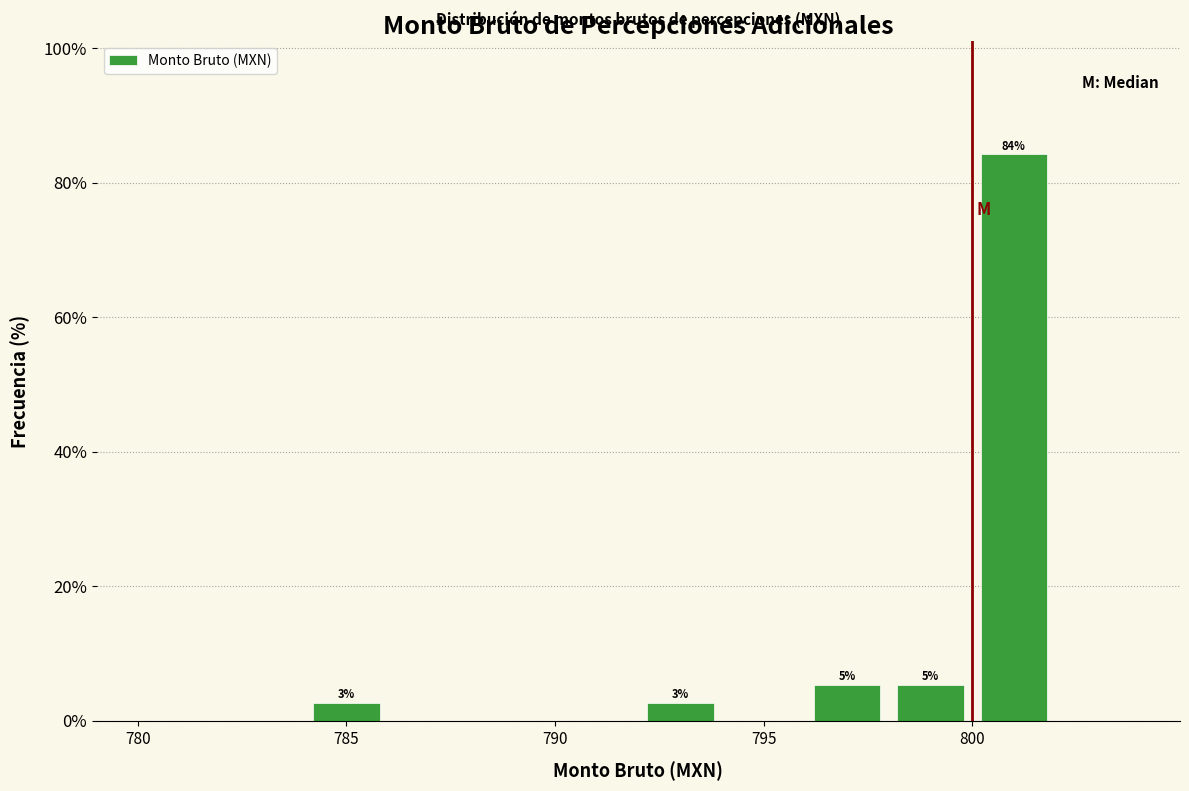

Which range on the x-axis has the tallest bar?

800 to 802